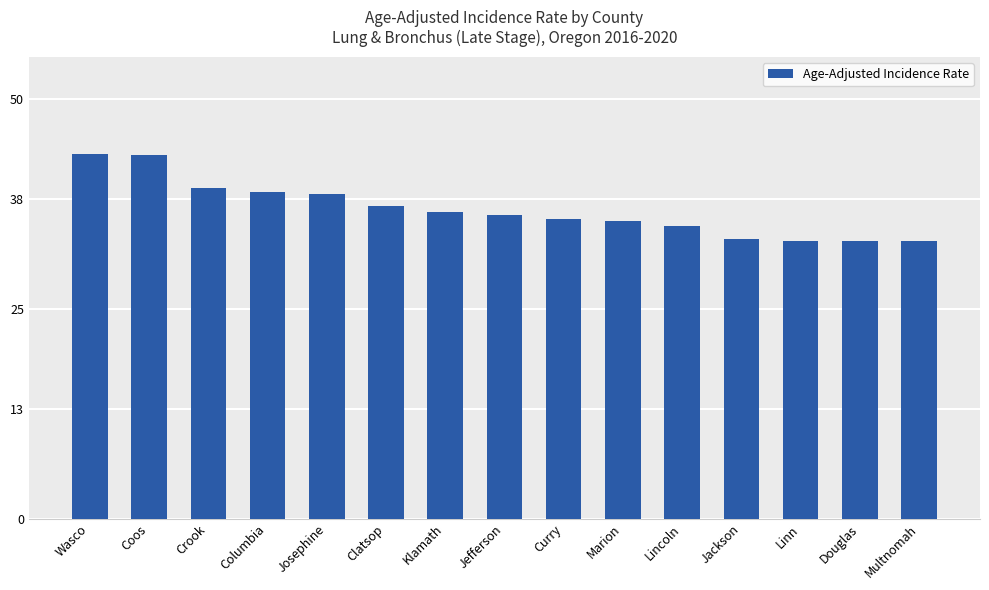

Are the bars horizontal?

No